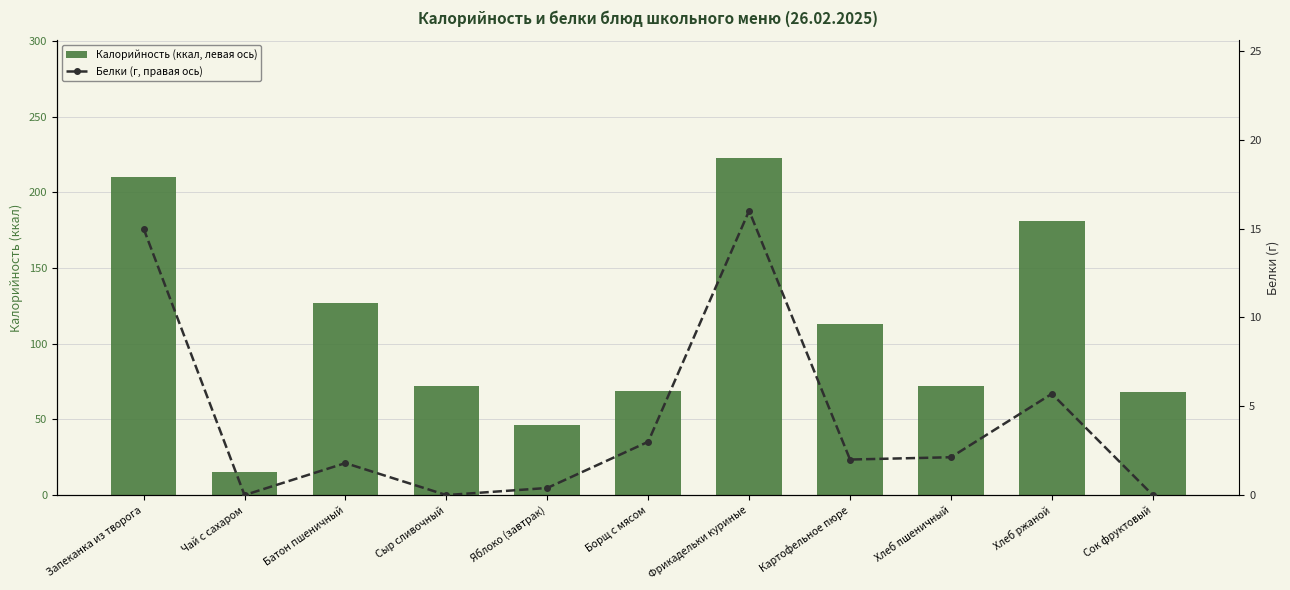

At which label is Калорийность (ккал, левая ось) closest to 118?

Картофельное пюре